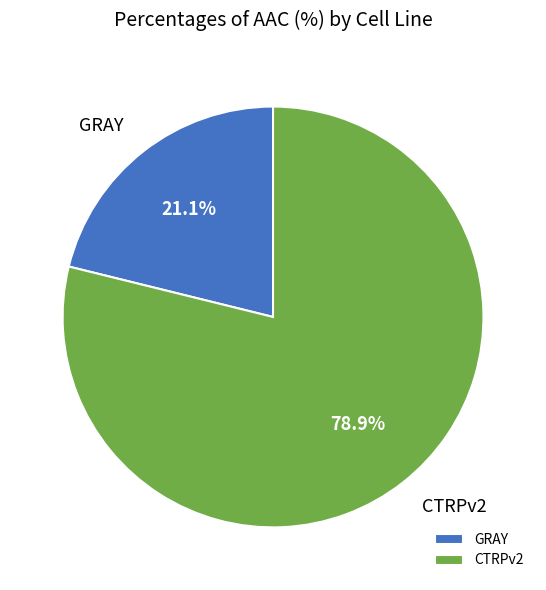

Does any single category account for the majority?

Yes